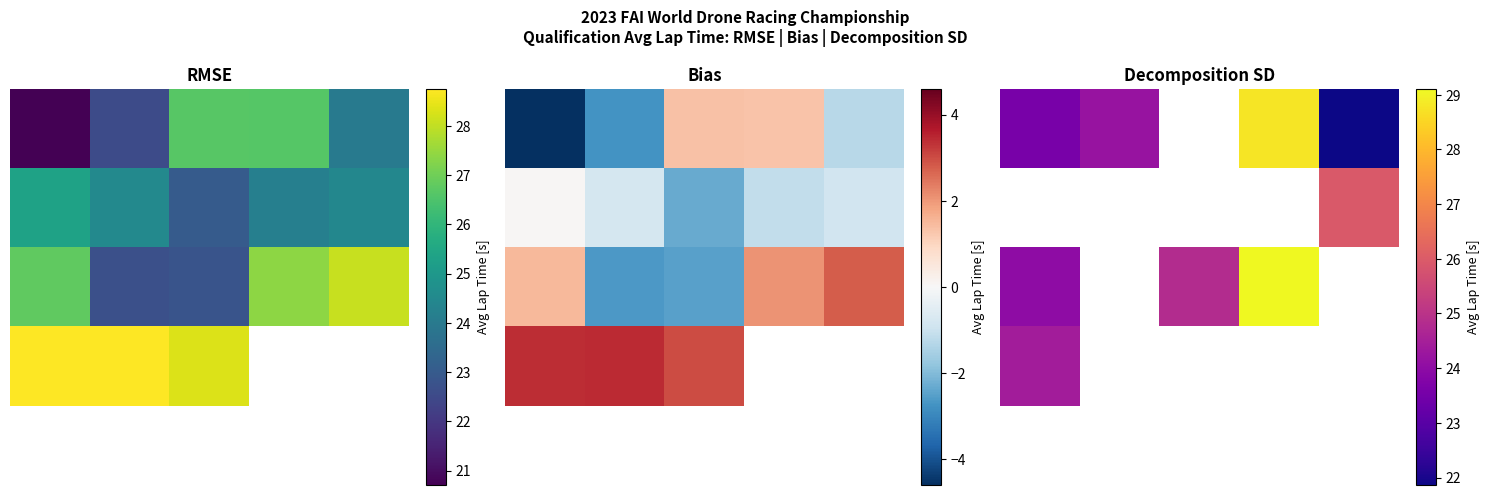

Which series changed the most between 0 and 2?

2